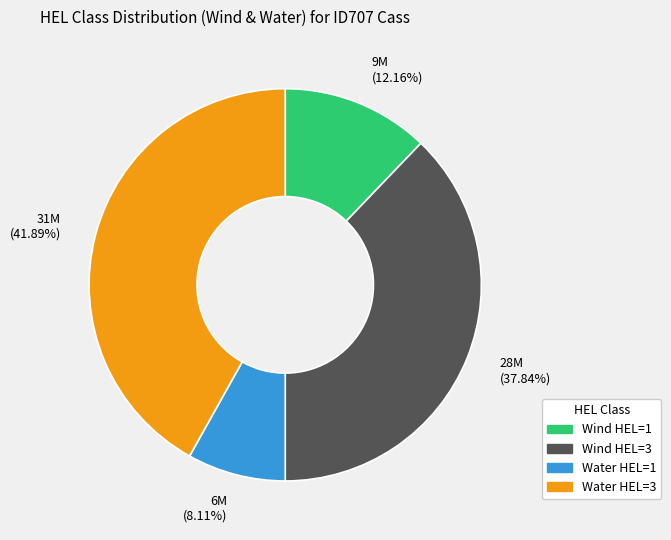

What is the smallest slice in the pie chart?

Water HEL=1